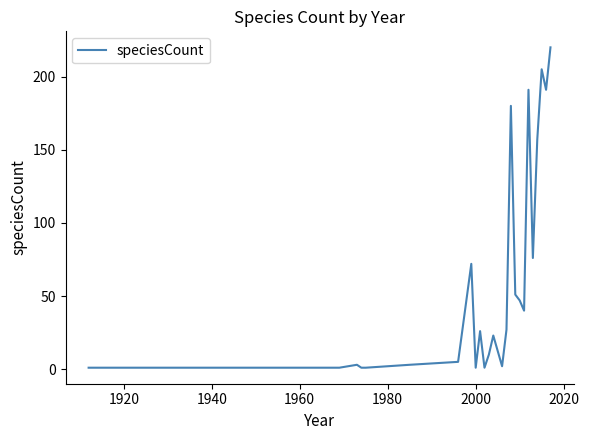

What is the greatest value displayed?

220